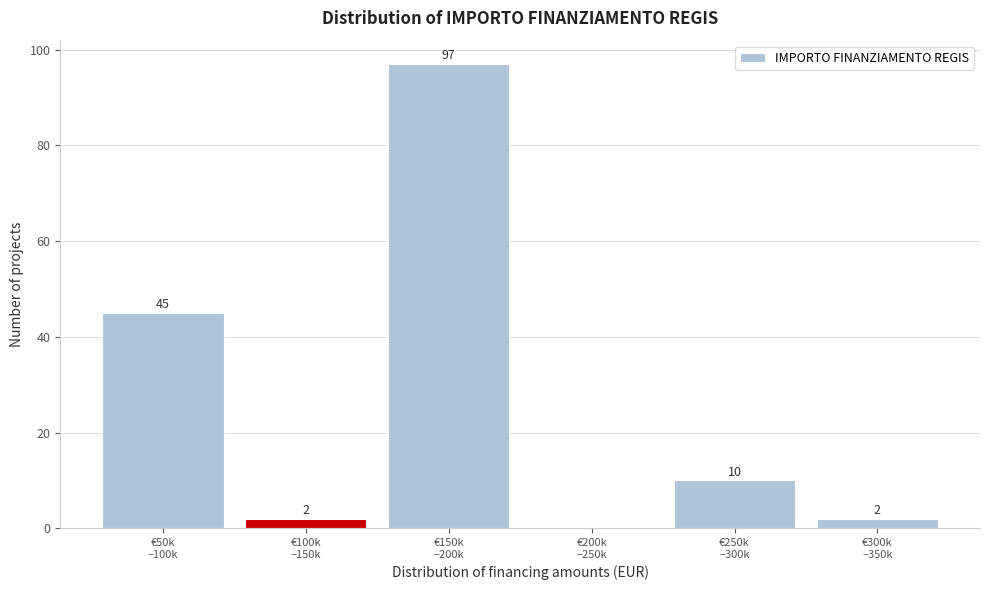

What is the maximum value shown in the chart?

97